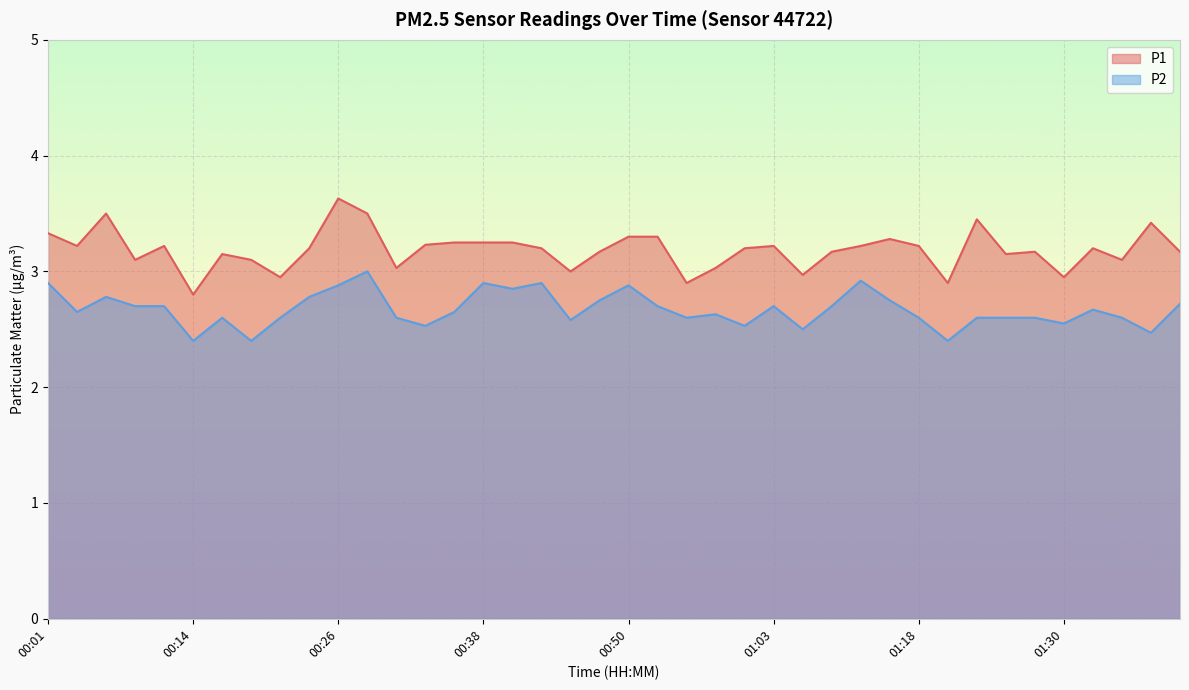

What is the value of the P2 point at the 30th from the left?

2.8